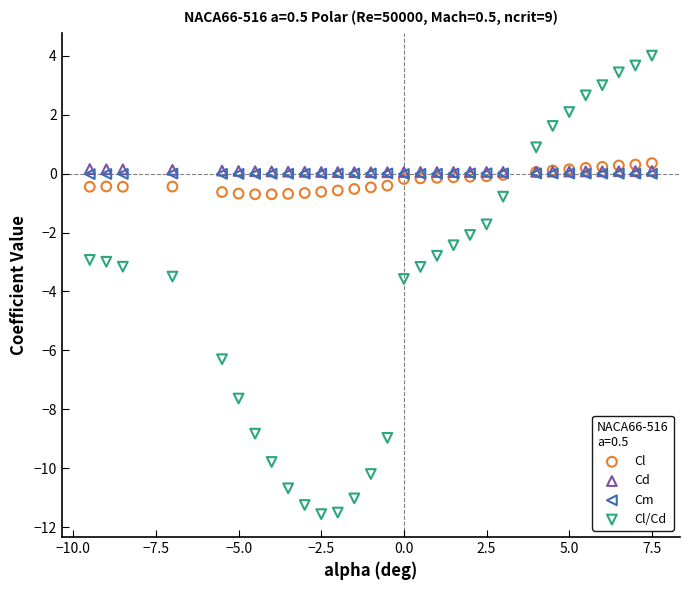

What are all the series names shown in the legend?

Cl, Cd, Cm, Cl/Cd